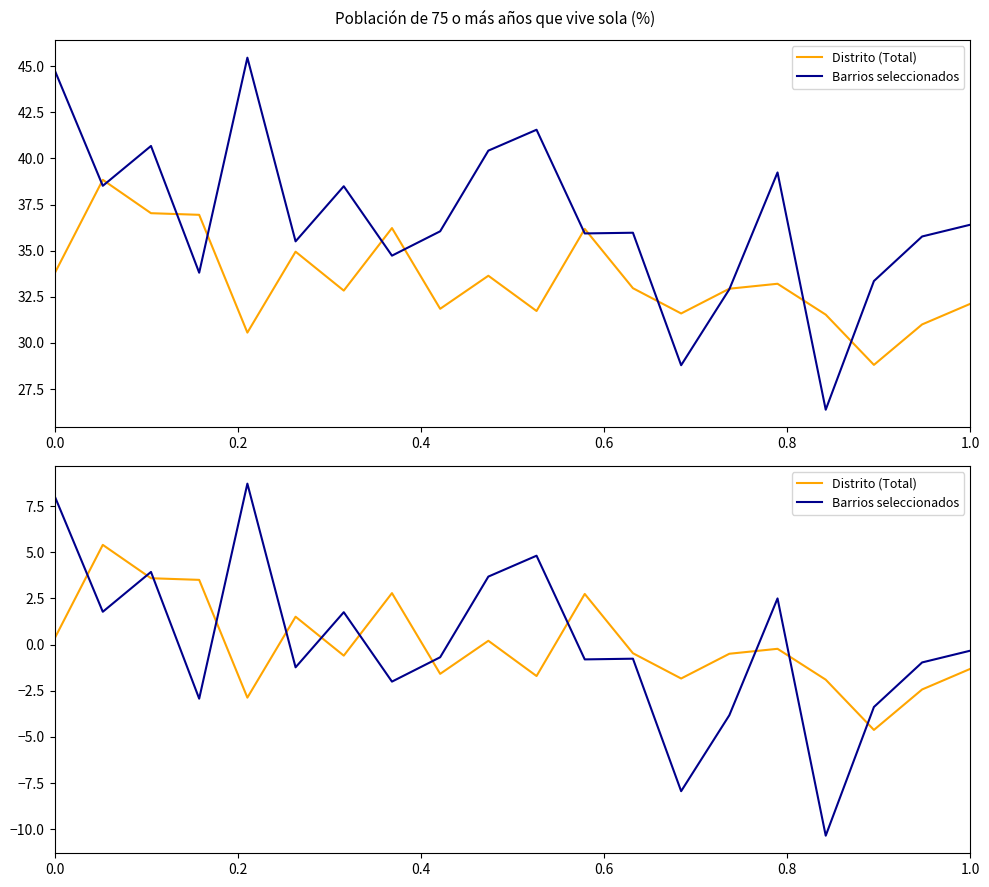

How many values in Barrios seleccionados are below zero?

12